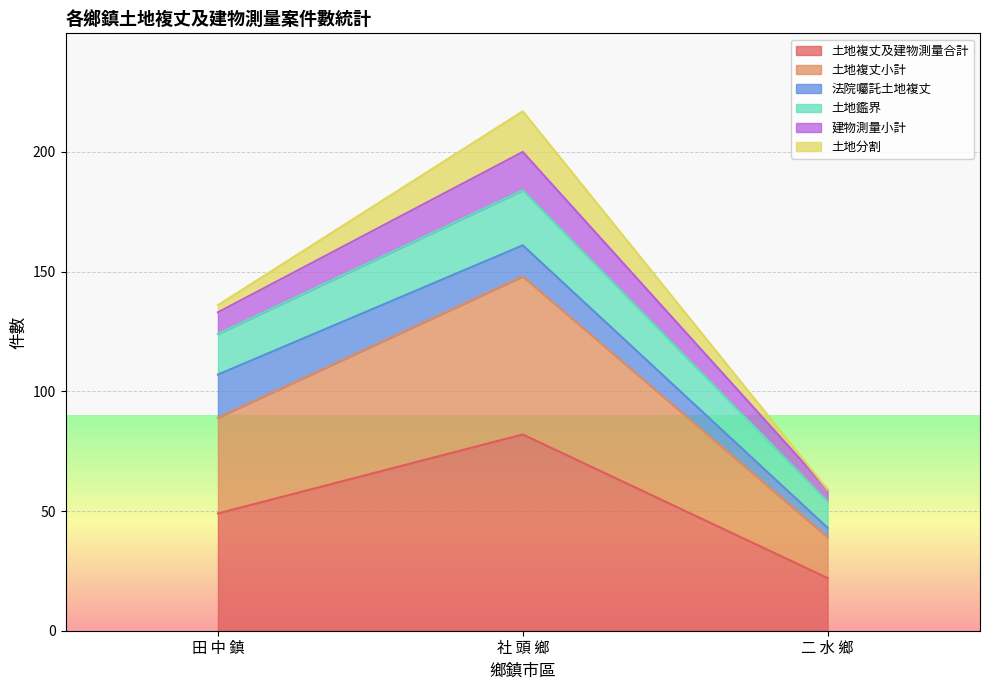

At which label is 土地複丈小計 closest to 93?

田 中 鎮